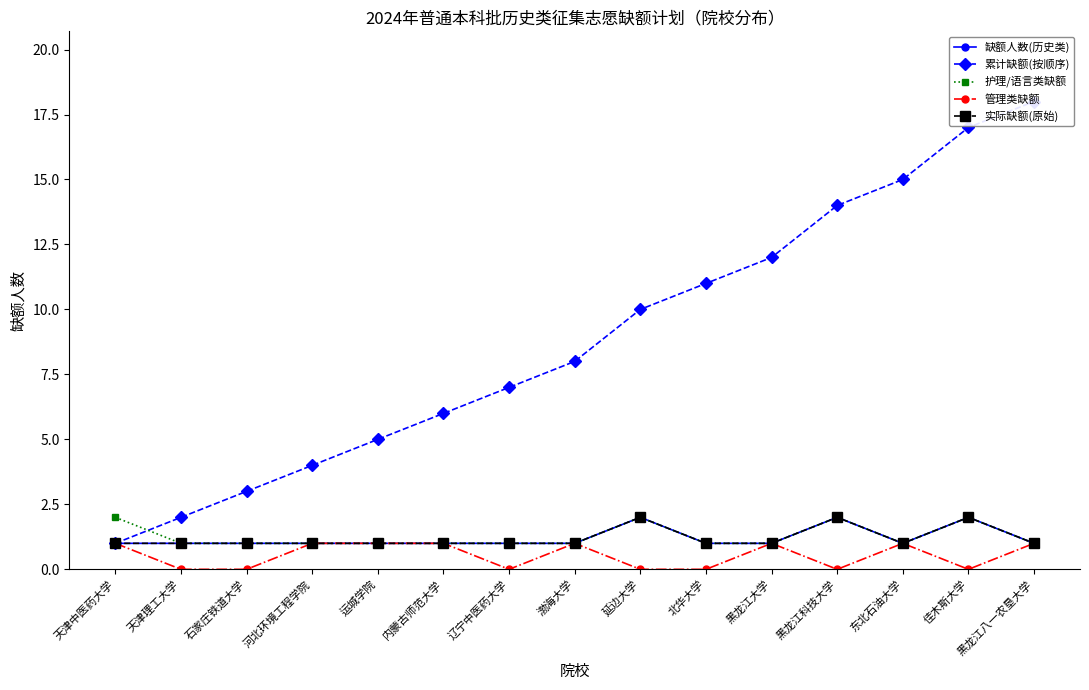

Rank the categories by 缺额人数(历史类) value from lowest to highest.

天津中医药大学, 天津理工大学, 石家庄铁道大学, 河北环境工程学院, 运城学院, 内蒙古师范大学, 辽宁中医药大学, 渤海大学, 北华大学, 黑龙江大学, 东北石油大学, 黑龙江八一农垦大学, 延边大学, 黑龙江科技大学, 佳木斯大学